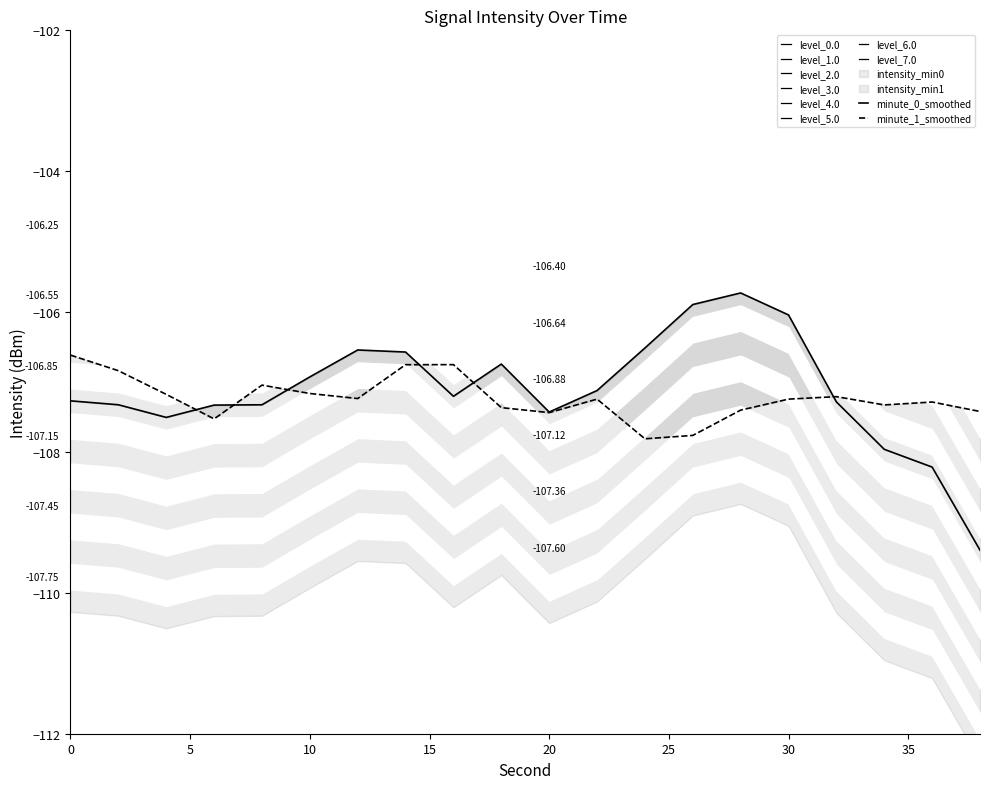

Is it true that smoothed equals -59.9 at 26?

False